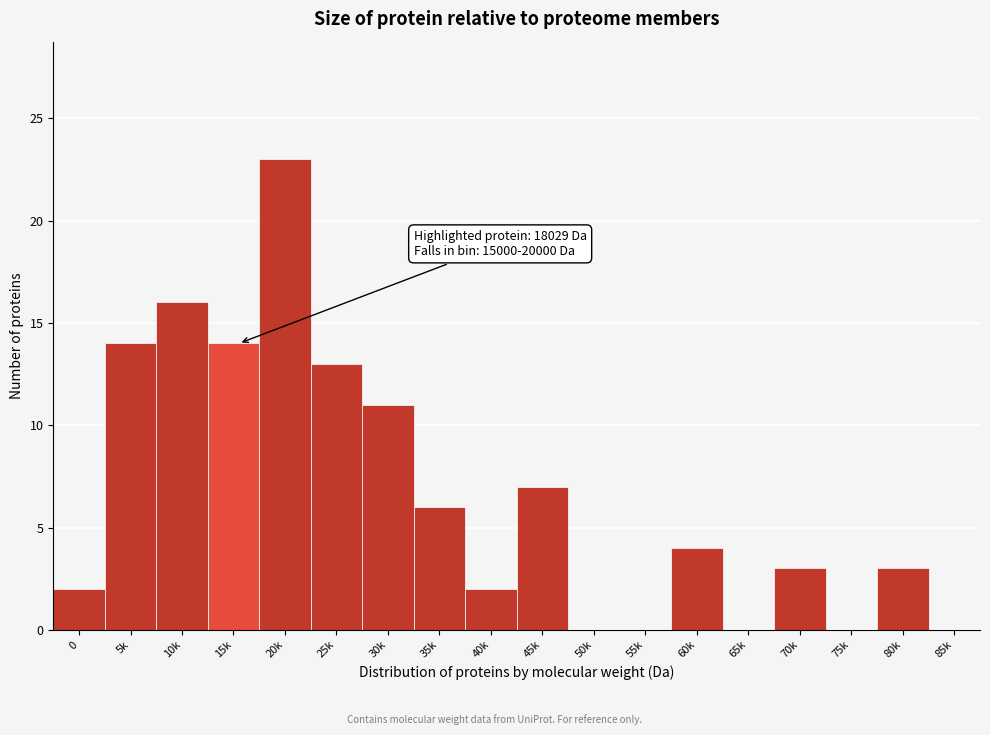

Reading right to left, transcribe all the data shown in this chart.

85k=0	80k=3	75k=0	70k=3	65k=0	60k=4	55k=0	50k=0	45k=7	40k=2	35k=6	30k=11	25k=13	20k=23	15k=14	10k=16	5k=14	0=2